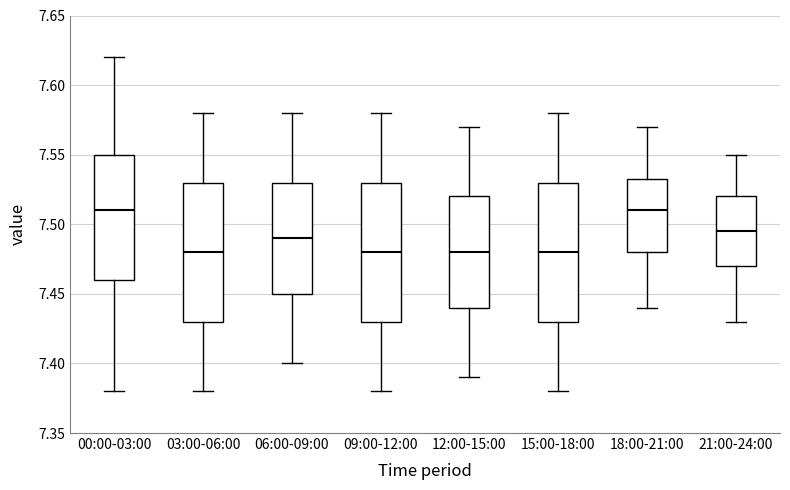

Where is the upper edge of the box for 15:00-18:00 on the y-axis? The values are not printed on the chart, so give them approximately, as read against the axis.

7.530